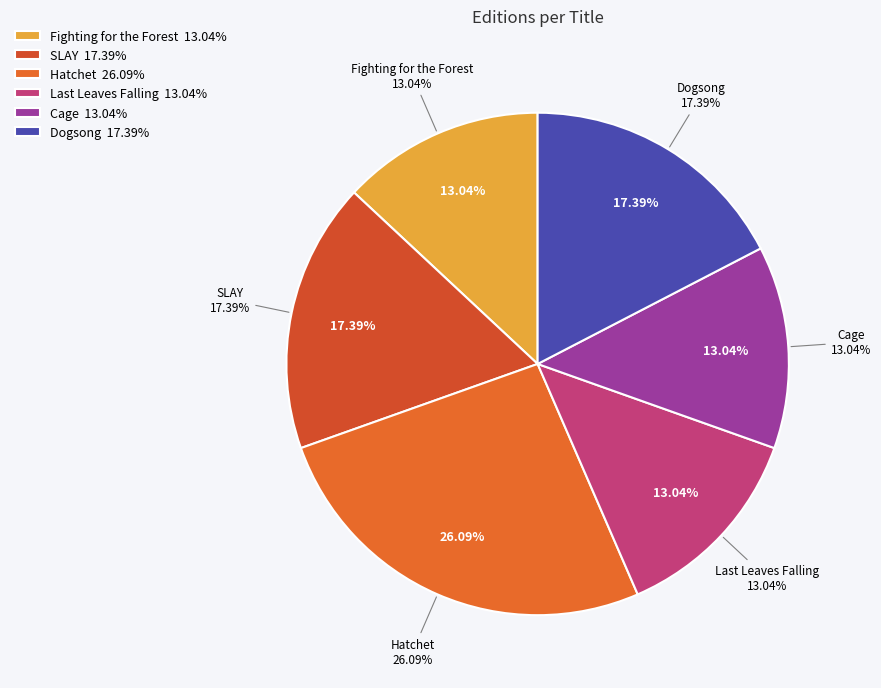

Is the sum of Cage and Hatchet greater than half?

No